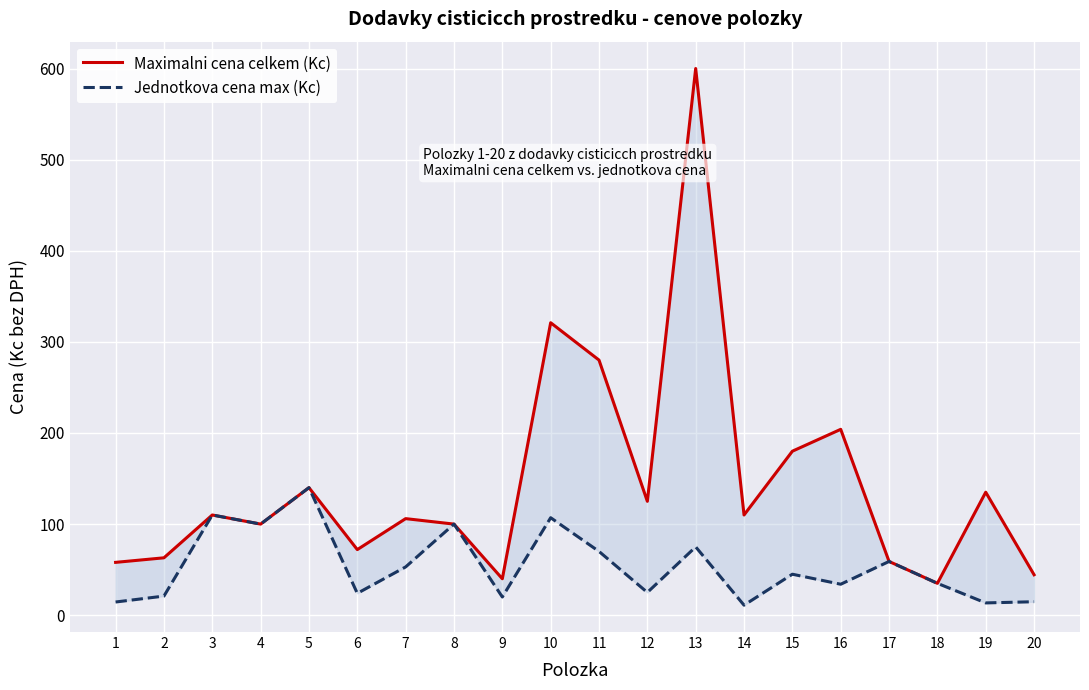

Reading right to left, transcribe all the data shown in this chart.

Maximalni cena celkem (Kc): 44.4	135.0	35.0	59.0	204.0	180.0	110.0	600.0	125.0	280.0	321.0	40.0	100.0	106.0	72.0	140.0	100.0	110.0	63.0	58.0
Jednotkova cena max (Kc): 14.8	13.5	35.0	59.0	34.0	45.0	11.0	75.0	25.0	70.0	107.0	20.0	100.0	53.0	24.0	140.0	100.0	110.0	21.0	14.5